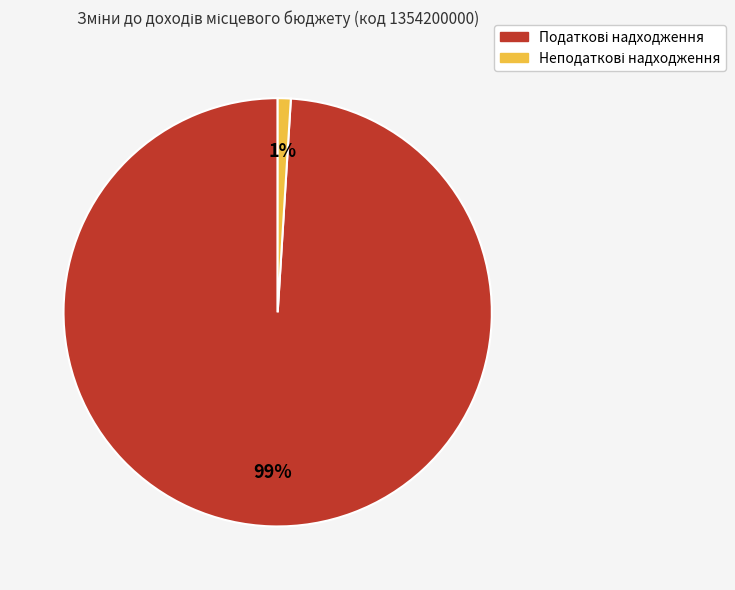

Does any single category account for the majority?

Yes